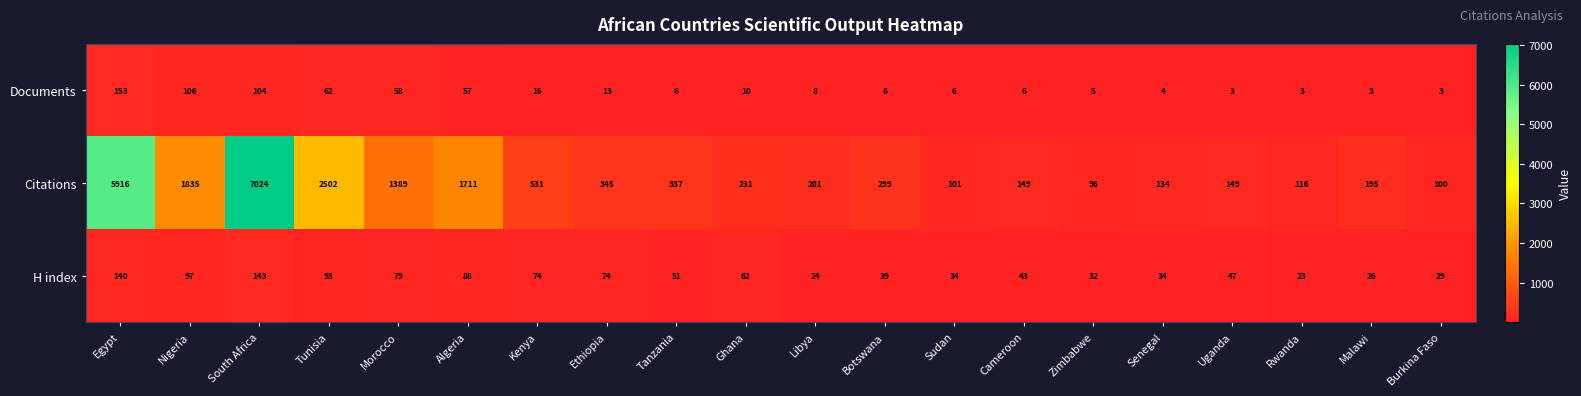

Between Rwanda and Malawi, which series saw the biggest shift?

Citations